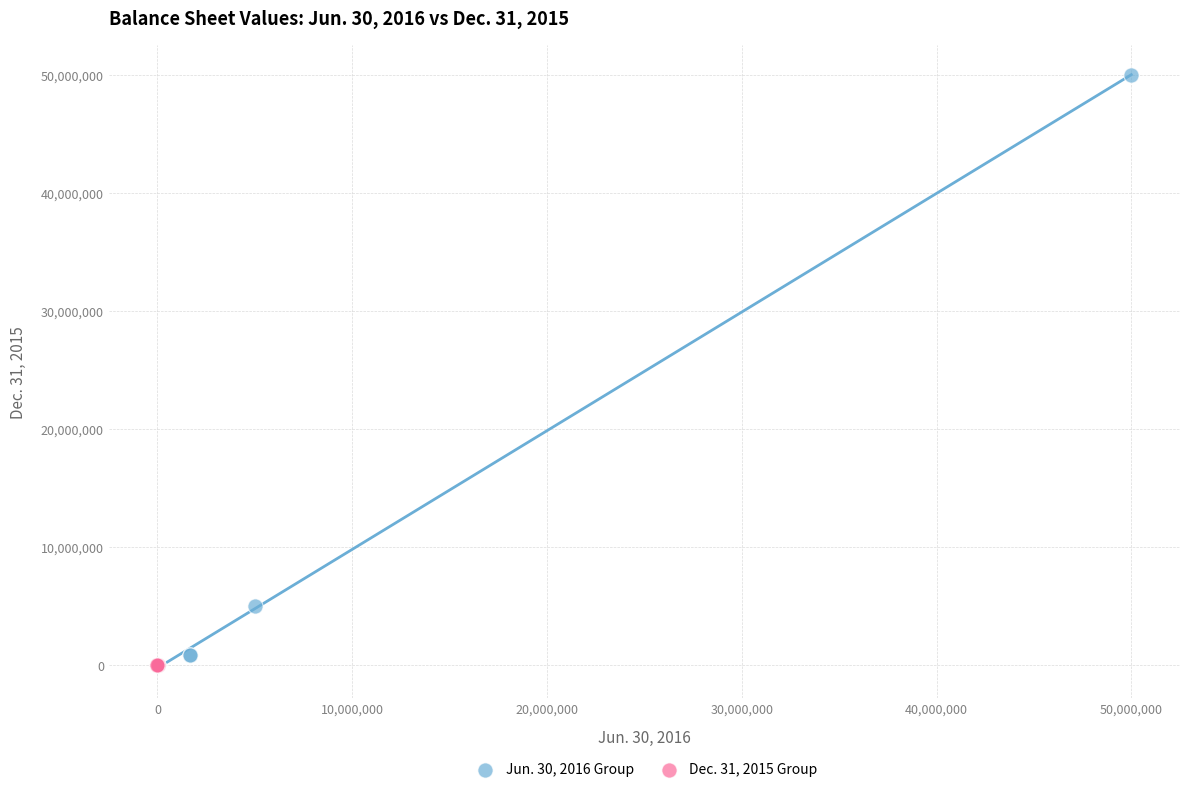

Which series has the largest Y range (max minus min)?

Jun. 30, 2016 Group